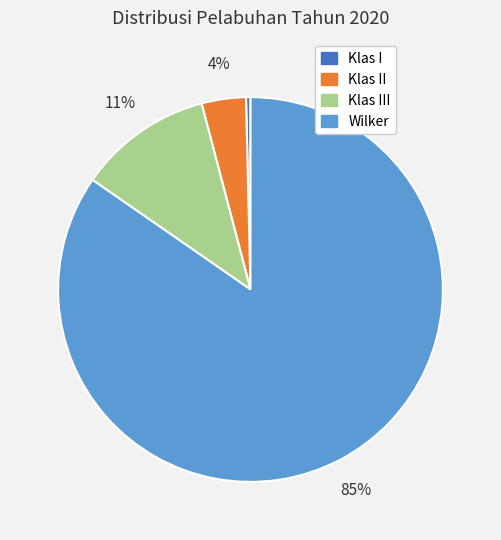

Does any single category account for the majority?

Yes